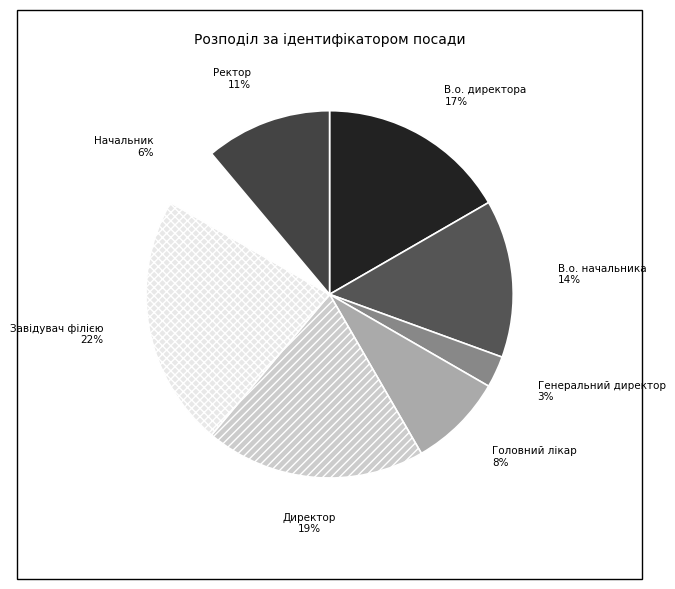

Which slice is the smallest?

Генеральний директор